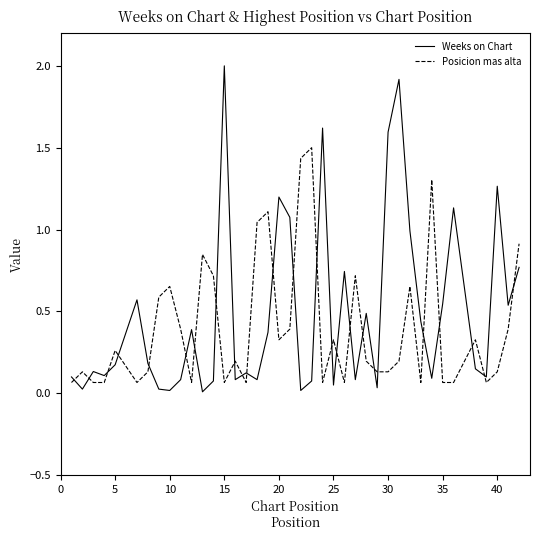

Which series ends up on top after the final intersection of Posicion mas alta and Weeks on Chart?

Posicion mas alta